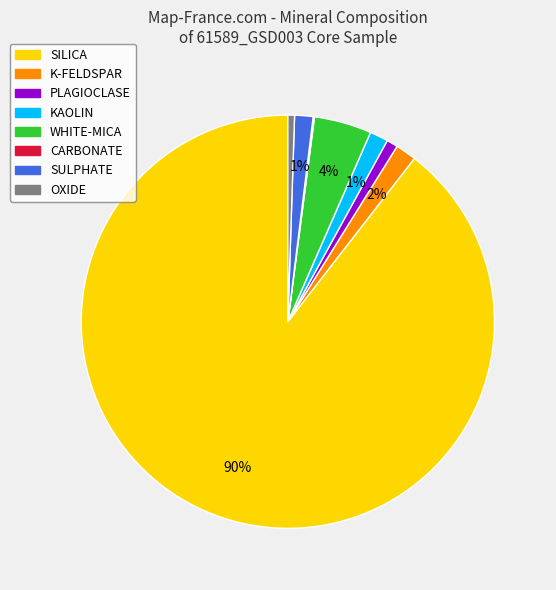

To the nearest percent, what is the combined percentage of OXIDE and SULPHATE?

2%